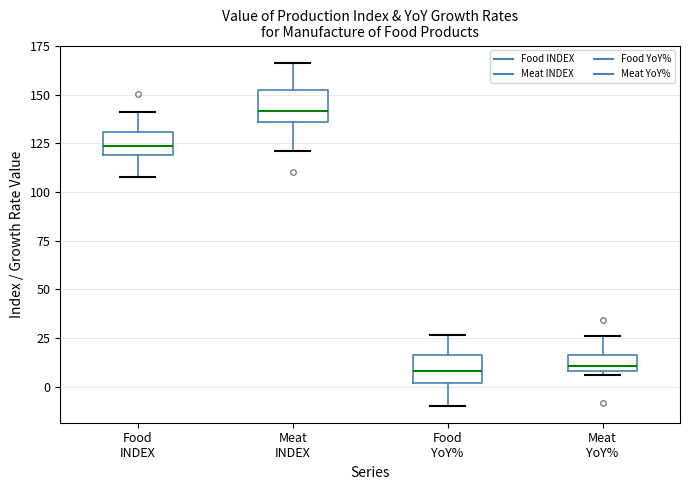

Reading left to right, transcribe this box plot: for each box, give where its median line is, the range the box spans, and where its two whiskers end, as read against the y-axis. The values are not printed on the chart, so give them approximately, as read against the axis.

Food INDEX: median 125, box 120 to 130, whiskers 110 to 140
Meat INDEX: median 140, box 135 to 155, whiskers 120 to 165
Food YoY%: median 10, box 0 to 15, whiskers -10 to 25
Meat YoY%: median 10 (just above the box's lower edge), box 10 to 15, whiskers 5 to 25